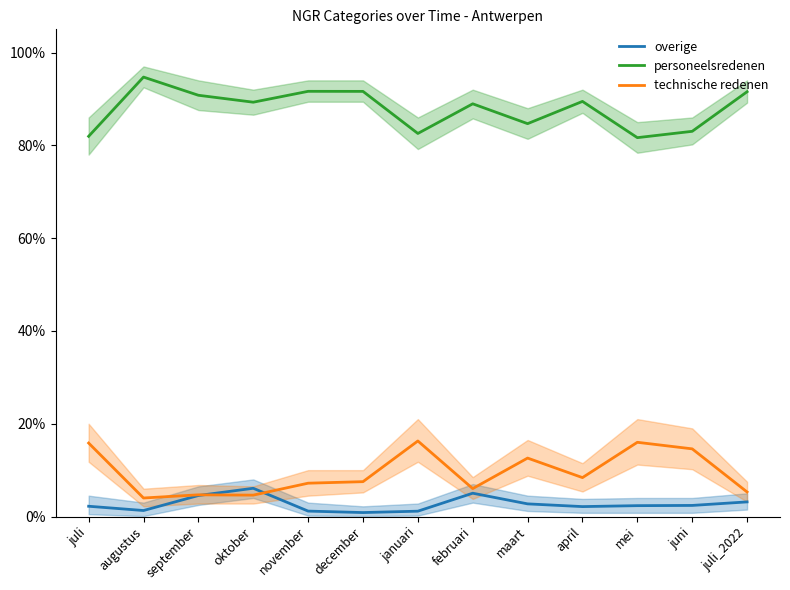

What is the label of the 5th point from the right?

maart